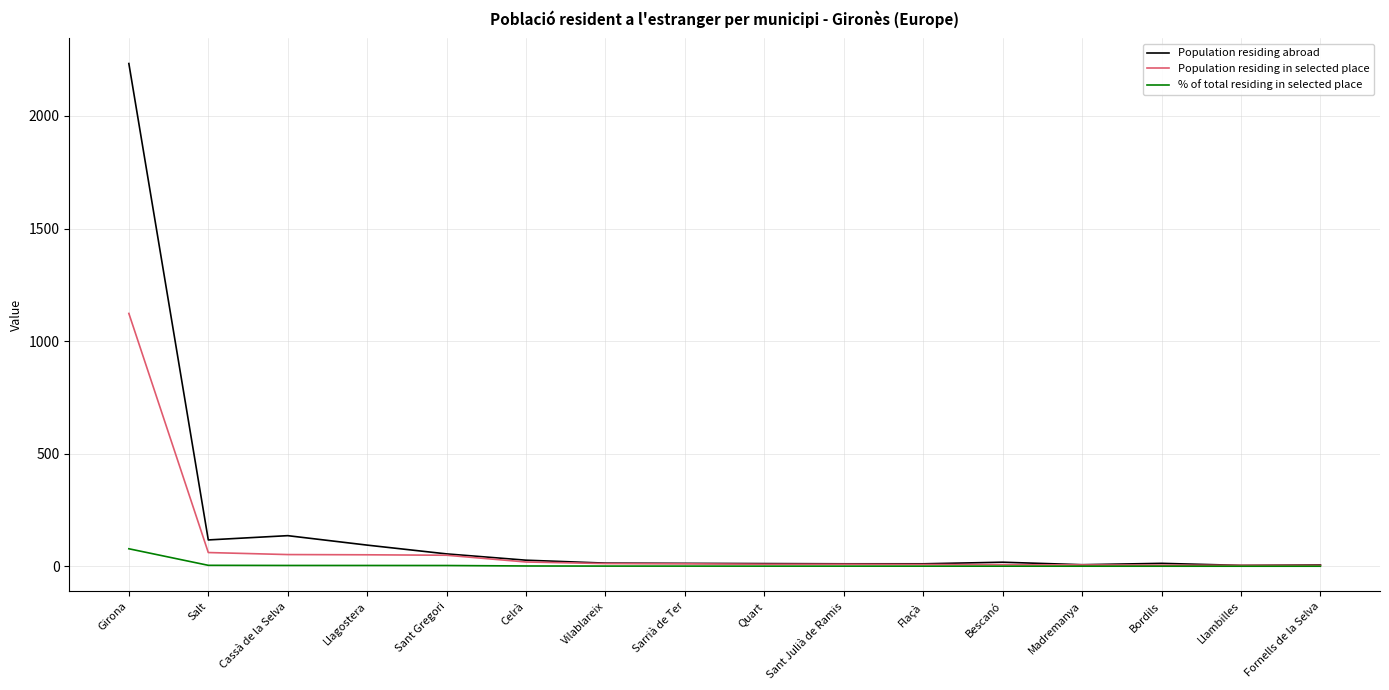

What is the greatest value displayed?

2233.0